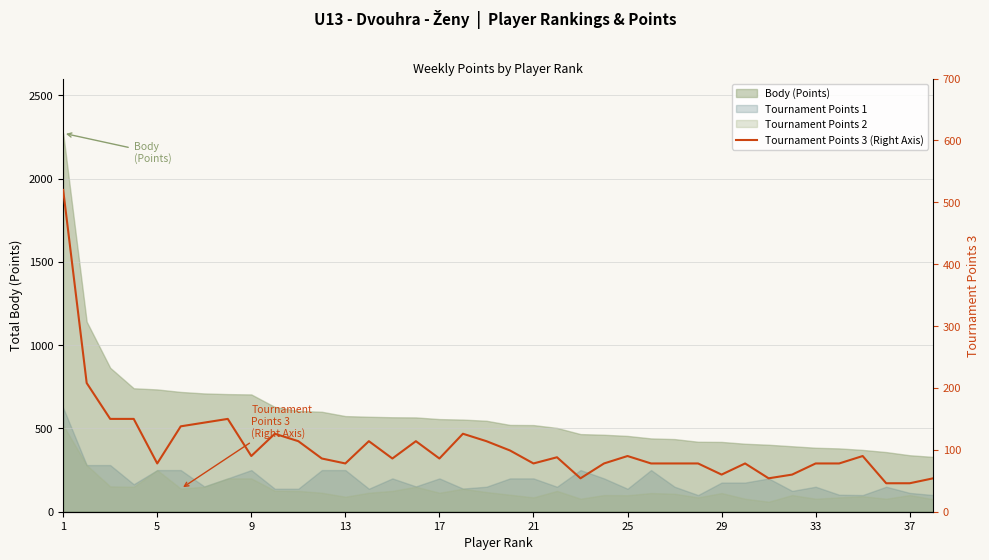

What is the difference between the maximum and second lowest values?

474